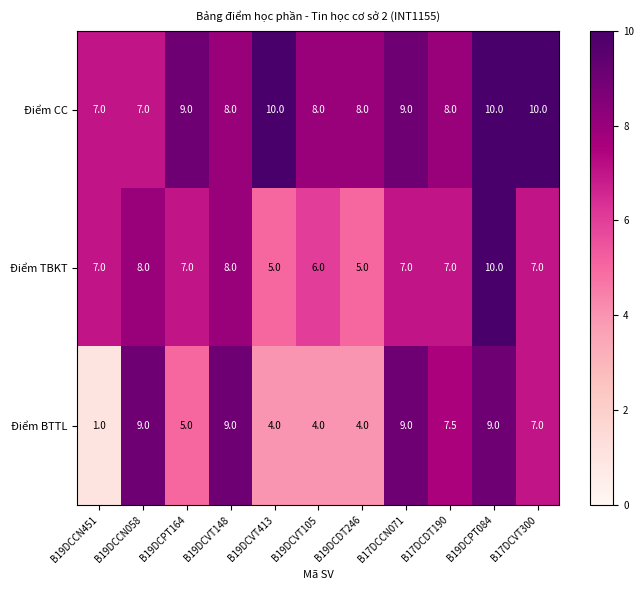

What is the difference between the maximum and second lowest values in the Điểm CC series?

3.0